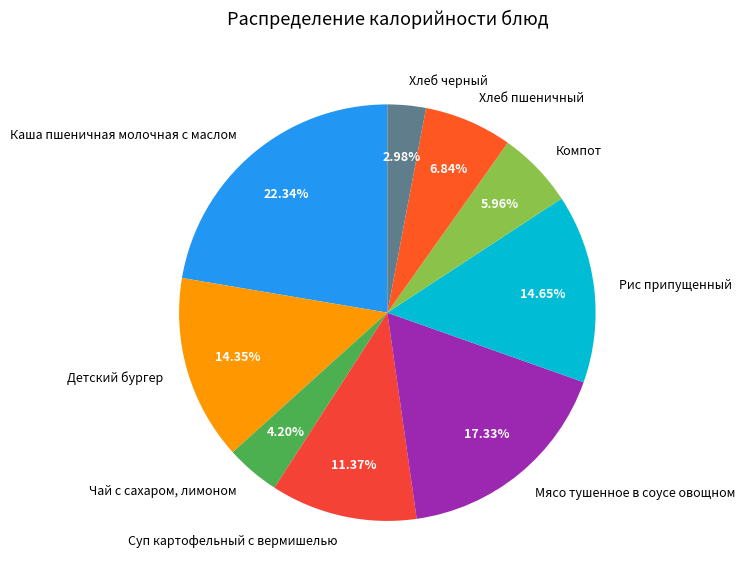

Which category has the biggest portion of the pie?

Каша пшеничная молочная с маслом